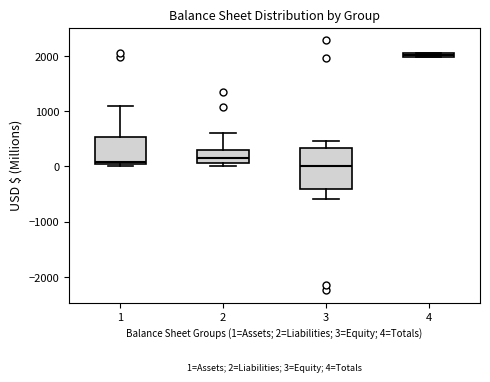

Which box is the tallest, from its lower edge to its upper edge?

3